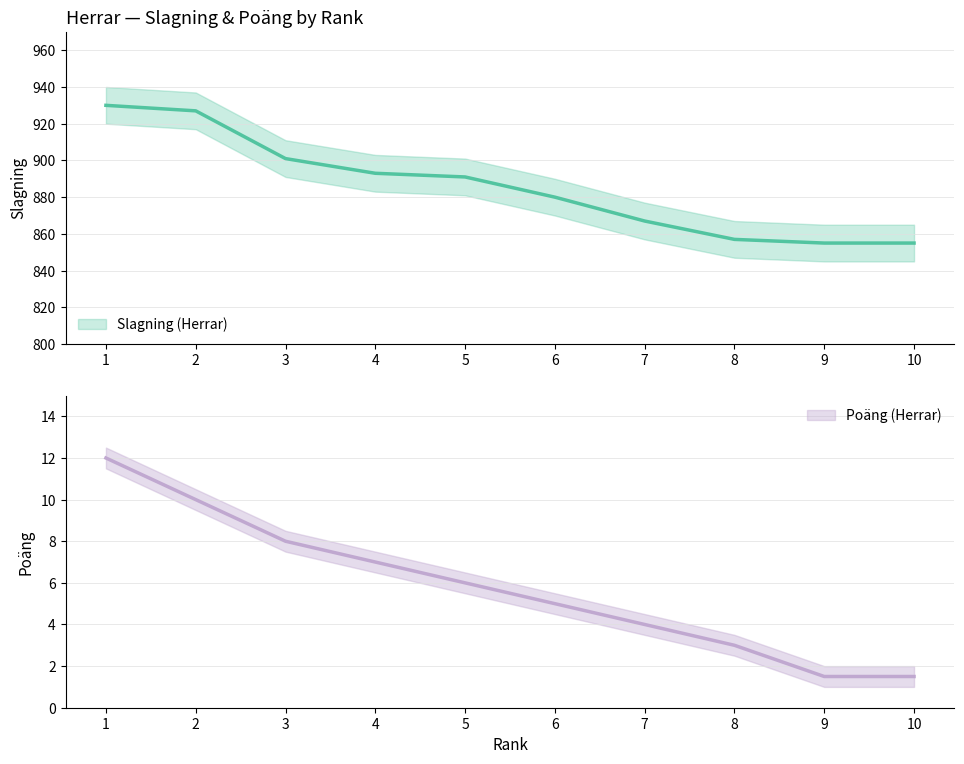

What value does the Slagning (Herrar) series have at 10?

855.0